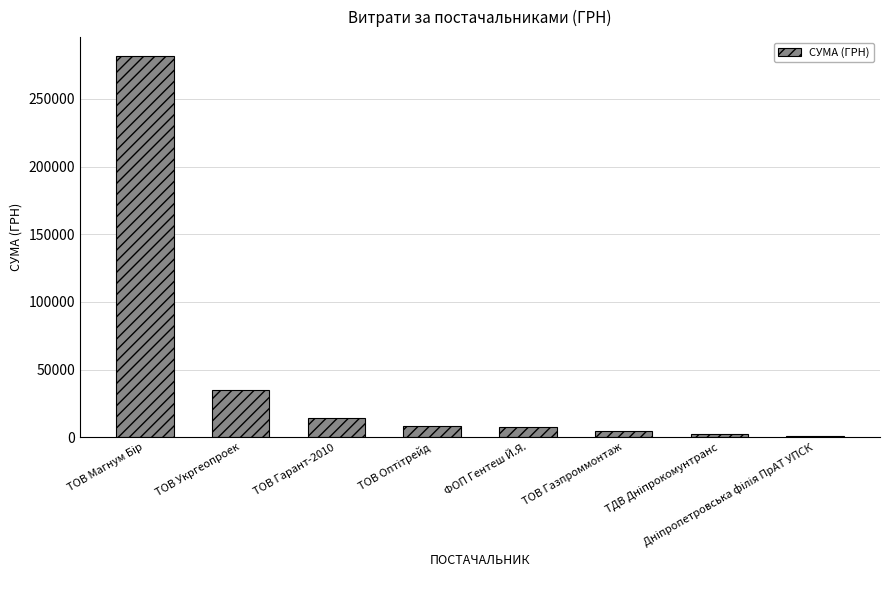

What is the value of the 2nd bar from the left?

34698.2